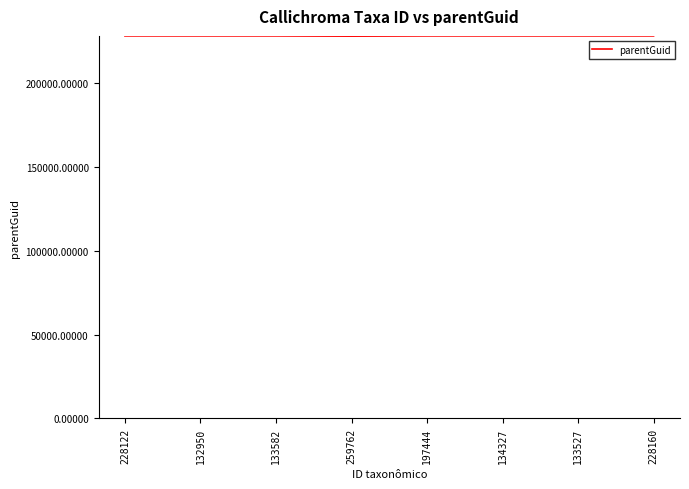

How many lines are shown in the chart?

1